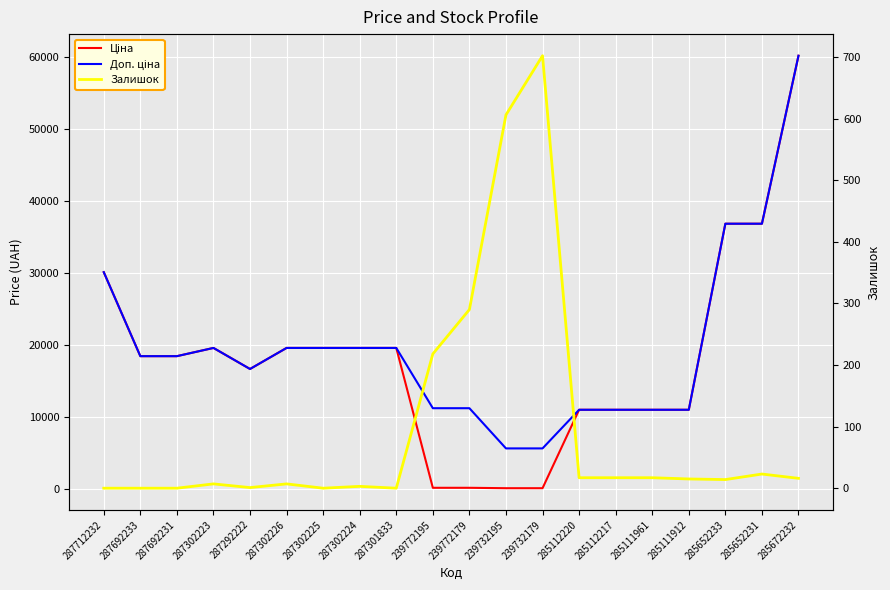

What are all the series names shown in the legend?

Ціна, Доп. ціна, Залишок